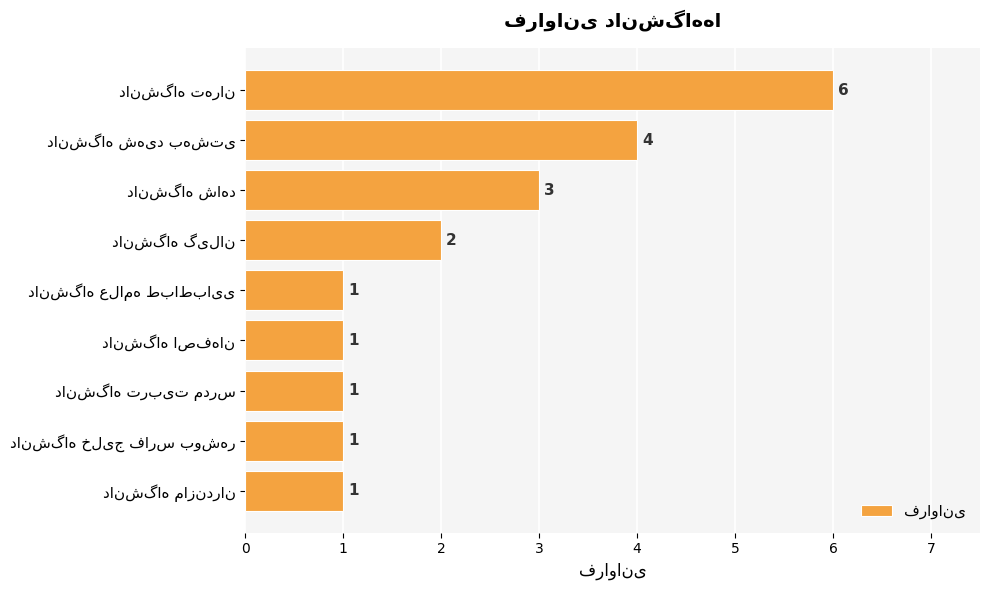

Count the values in the range 1 to 3.

7